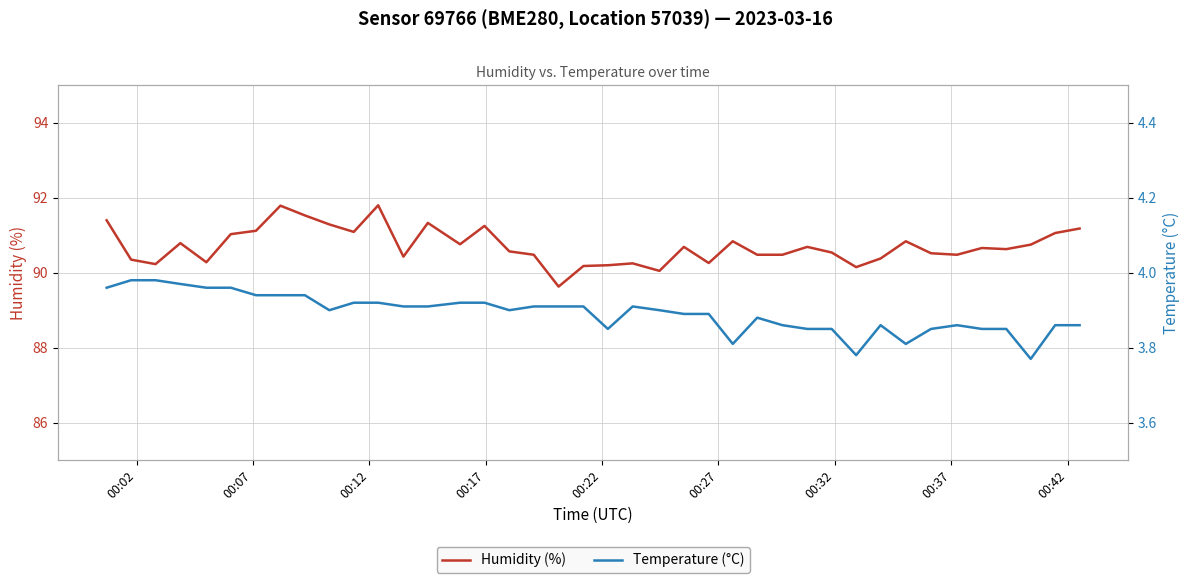

What is the lowest value of the Humidity (%) series?

89.6